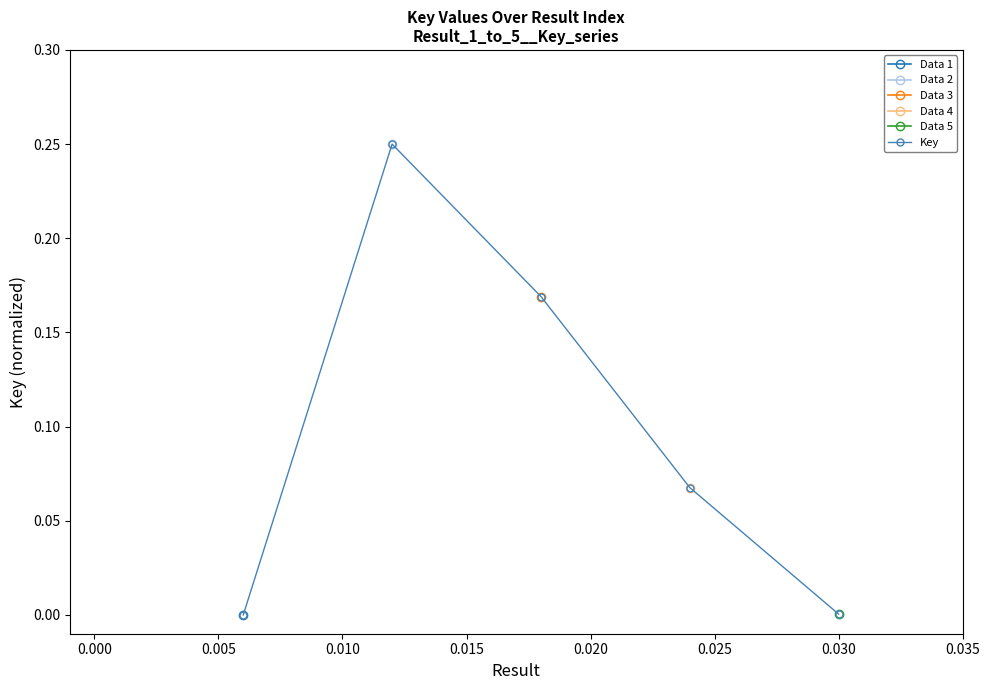

True or false: Key has more than 1 interior local peaks.

False